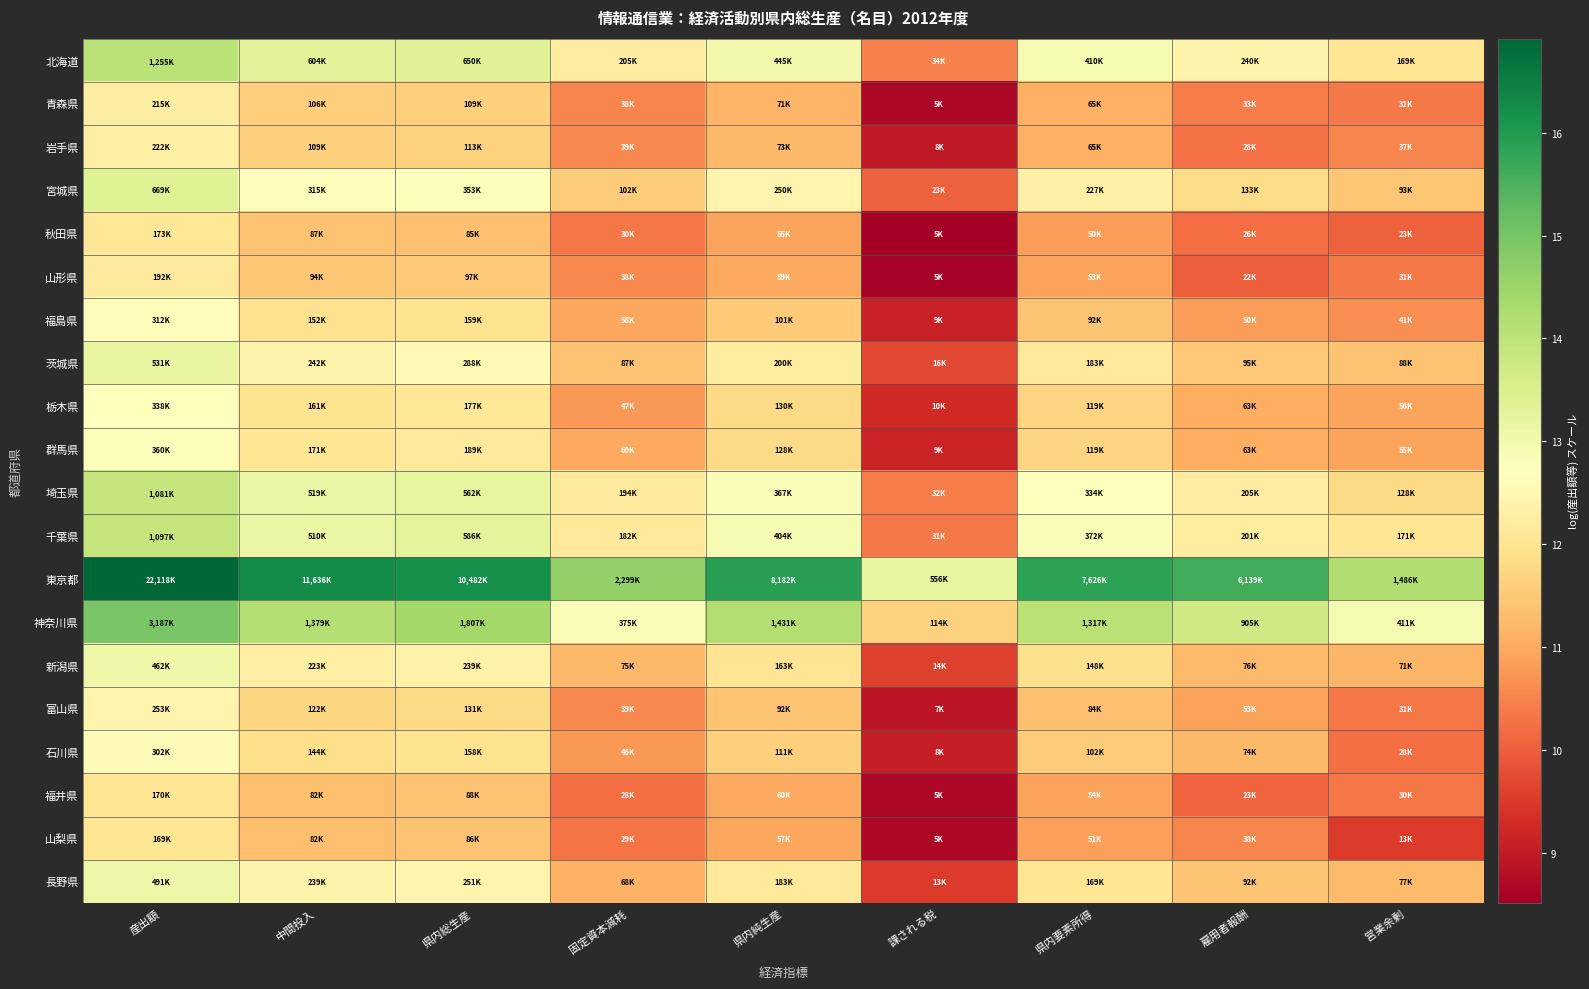

How many distinct data groups are displayed?

20